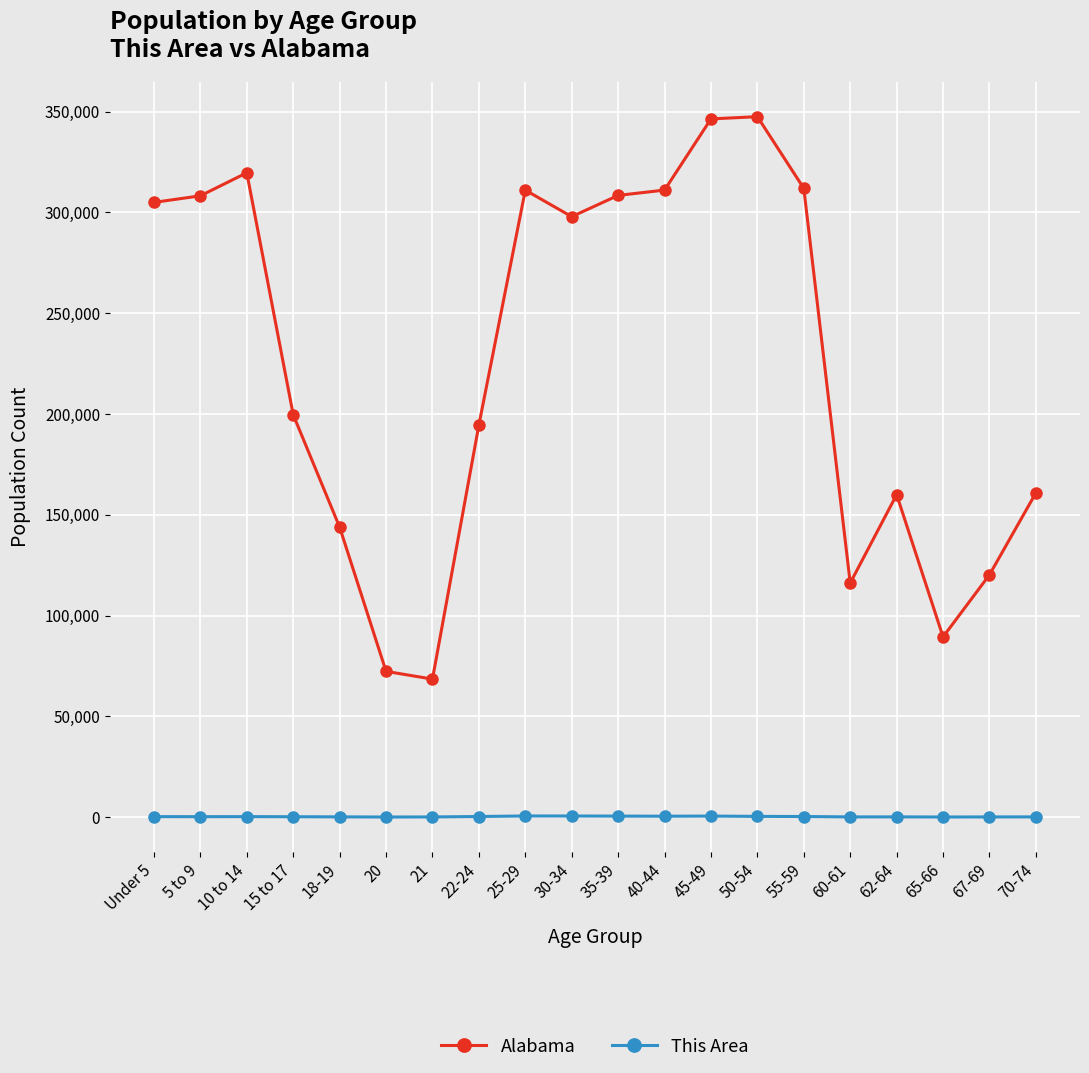

True or false: This Area has a value of 95 at 21.

True